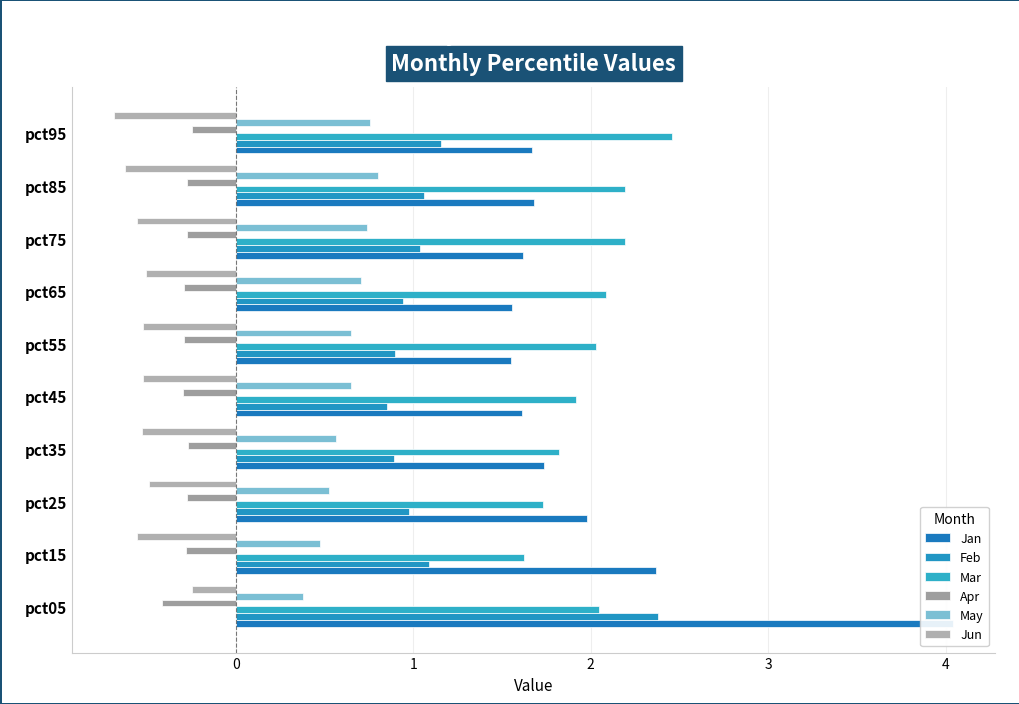

Is it true that Jun equals -0.5 at pct25?

True